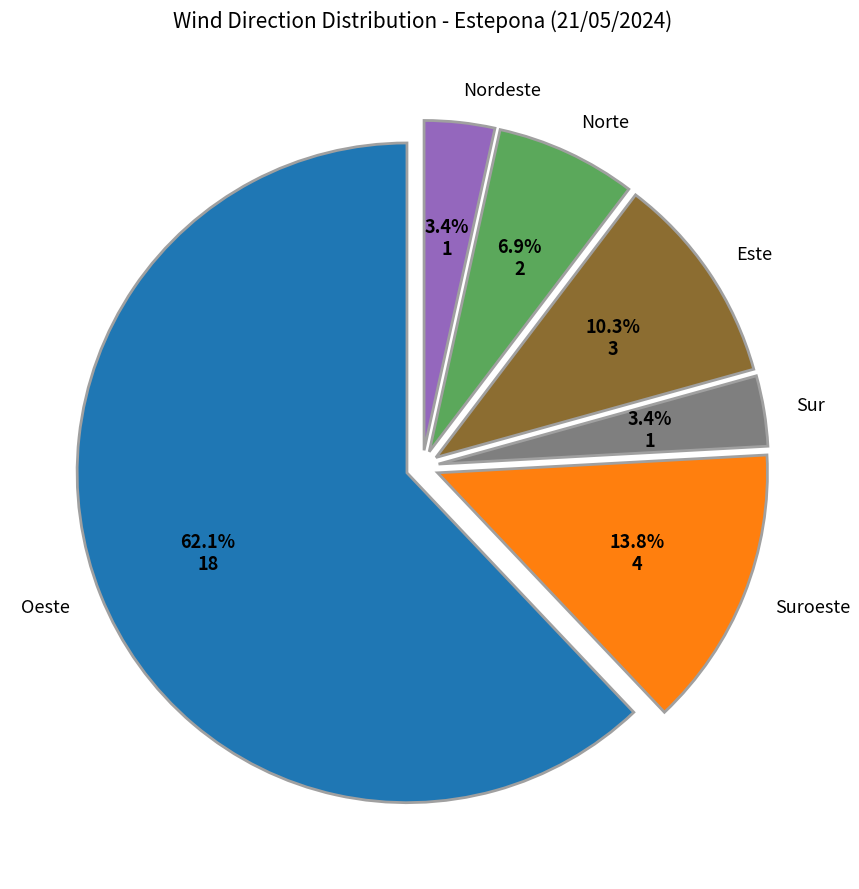

Does any single category account for the majority?

Yes